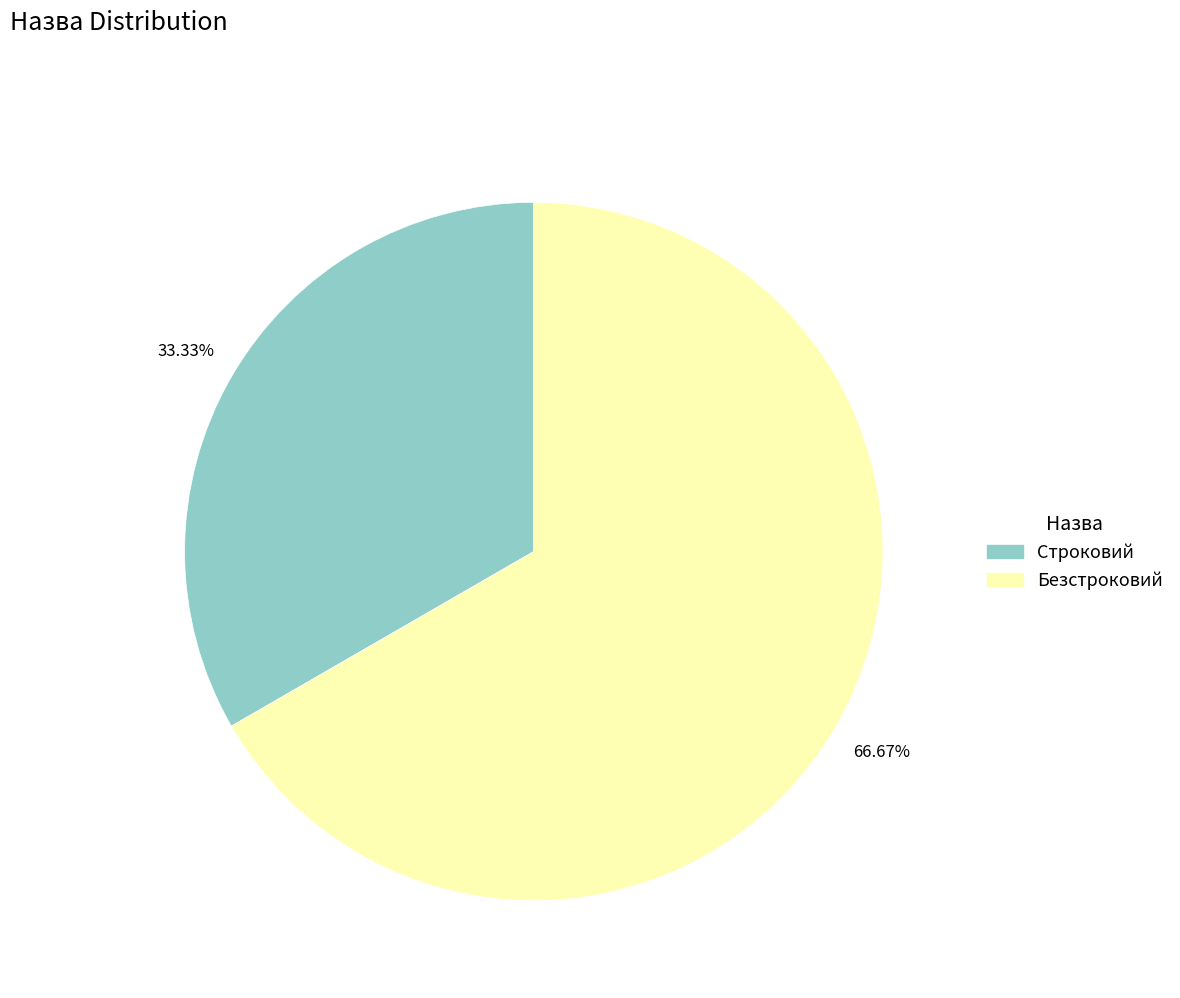

What portion of the pie excludes Строковий?

66.7%